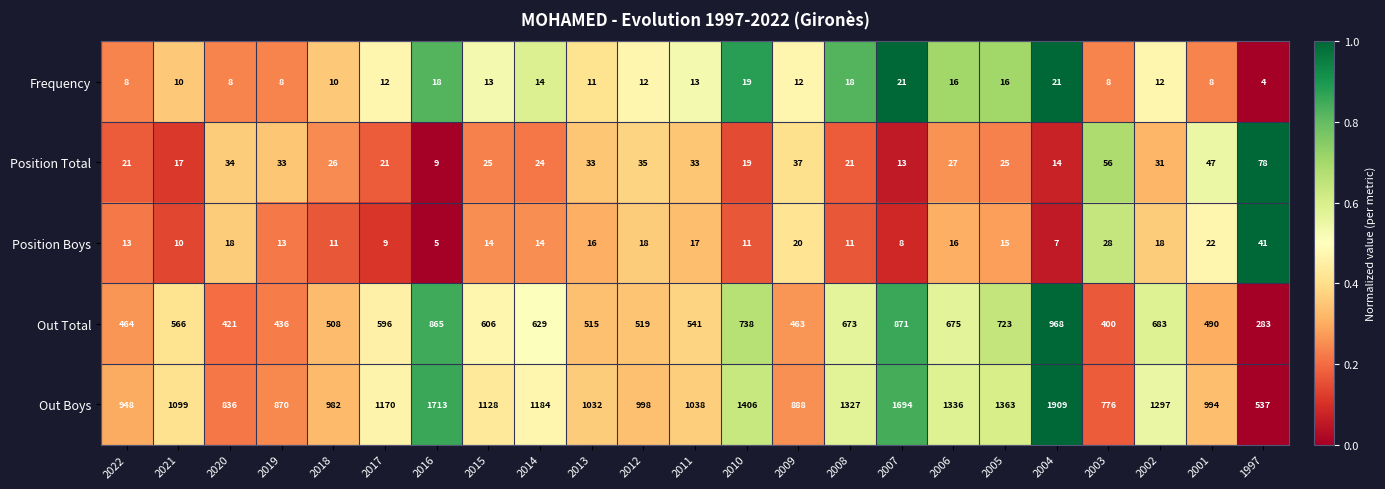

How many data points in Frequency are less than 12?

9